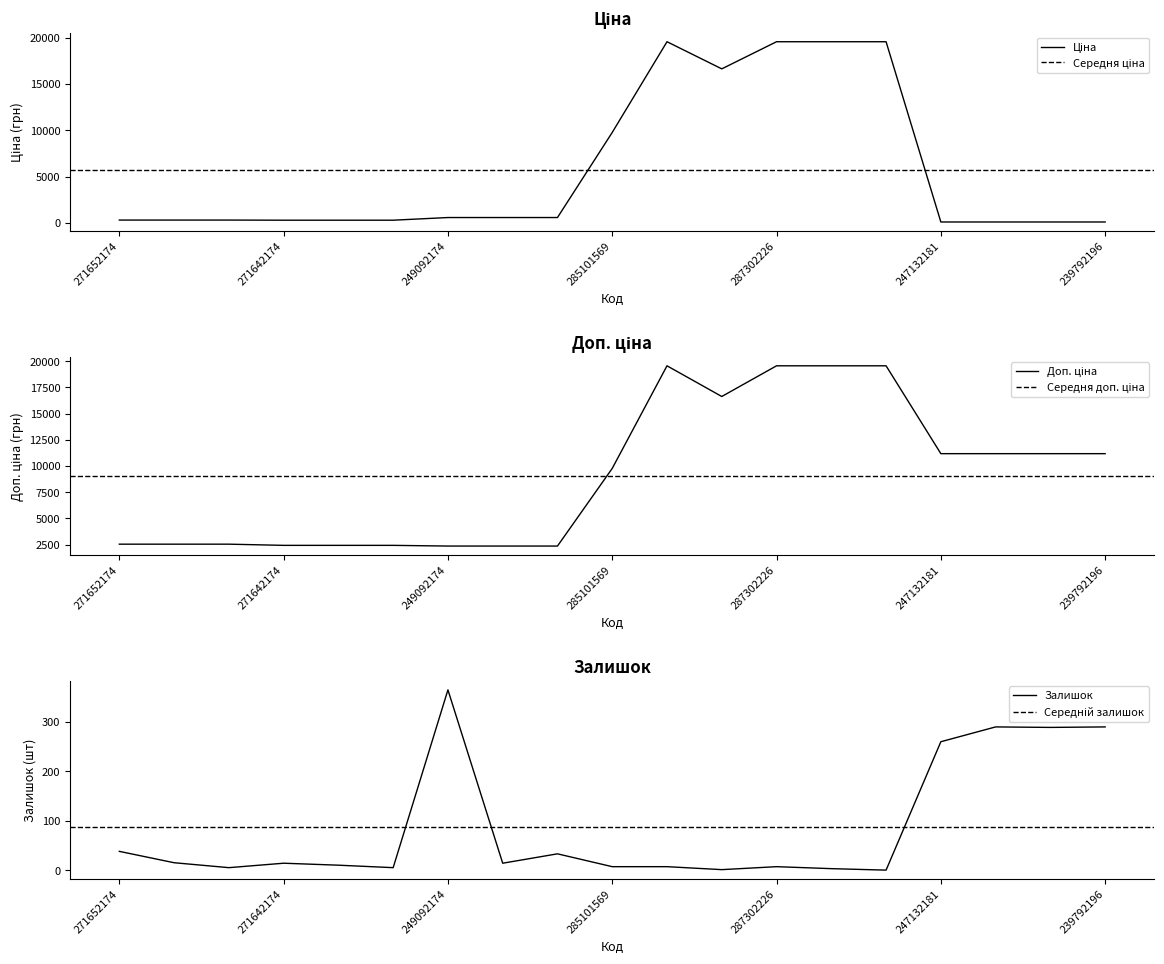

At which category does Залишок reach its first local peak?

271642174